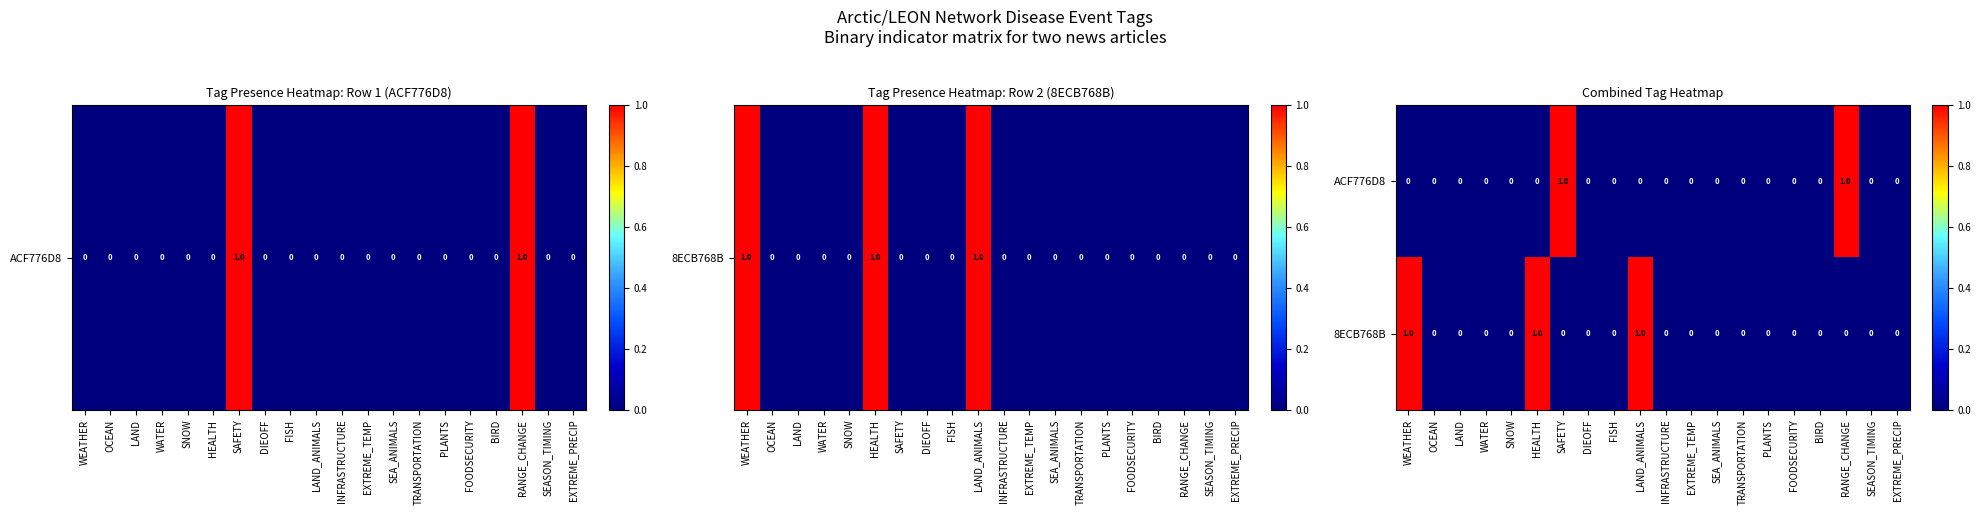

Rank the series by their average value, from highest to lowest.

8ECB768B, ACF776D8